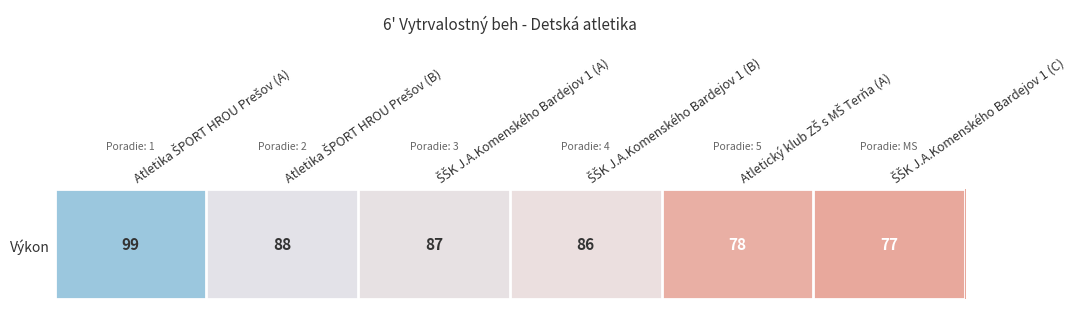

Which label corresponds to the largest value in the chart?

Atletika ŠPORT HROU Prešov (A)